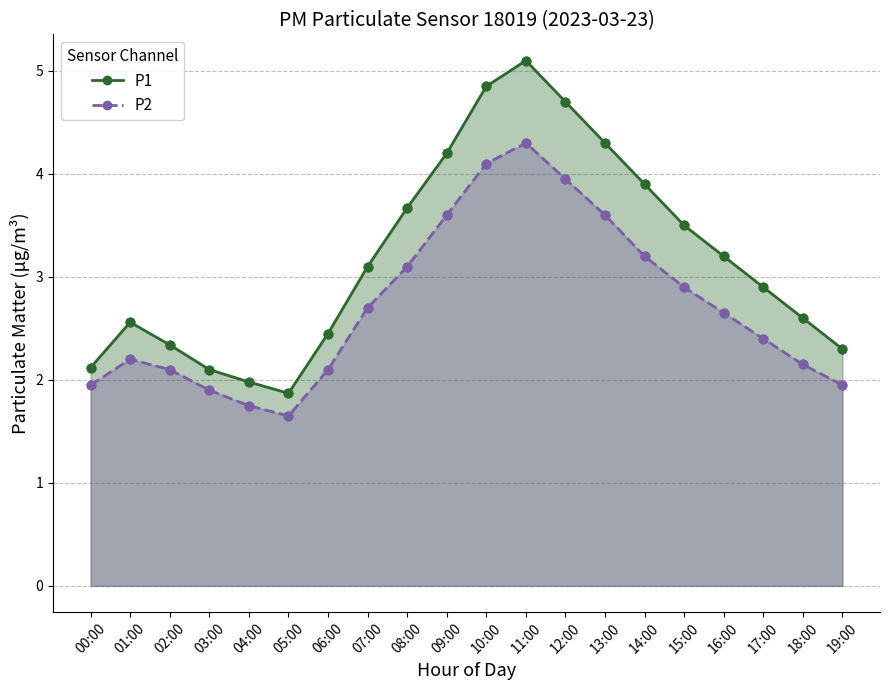

Which series has the largest total across all categories?

P1